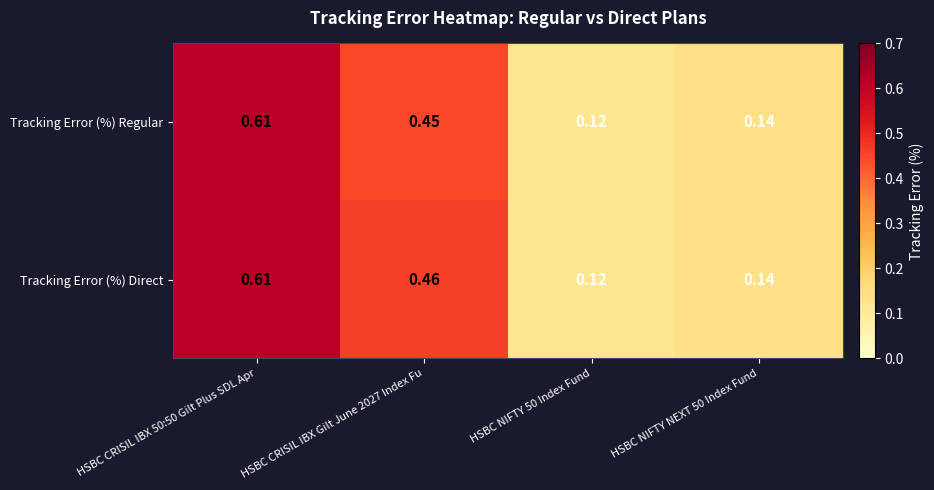

At HSBC CRISIL IBX Gilt June 2027 Index Fu, list the series in order from largest to smallest.

Tracking Error (%) Direct, Tracking Error (%) Regular